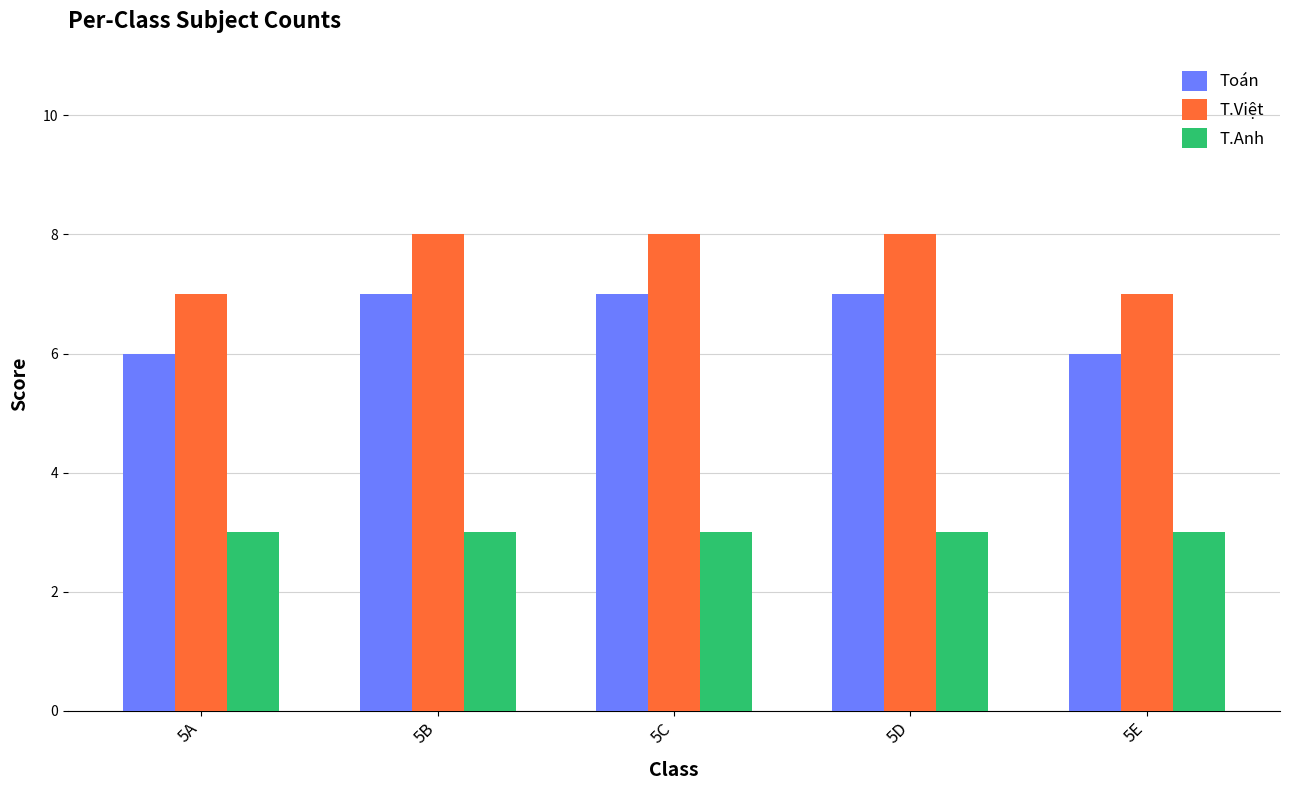

What is the sum of the T.Việt values at 5D and 5A?

15